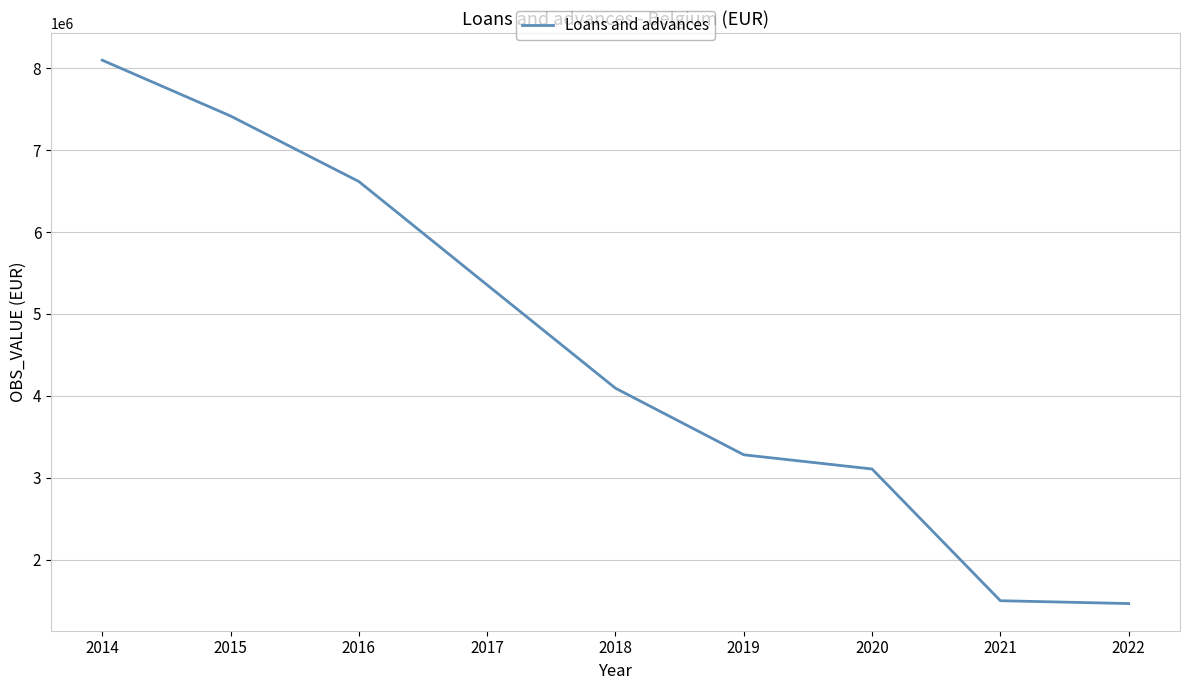

Reading left to right, what are all the values shown in this chart?

8100441	7418931	6618328	5354639	4093231	3279608	3106068	1496801	1462232